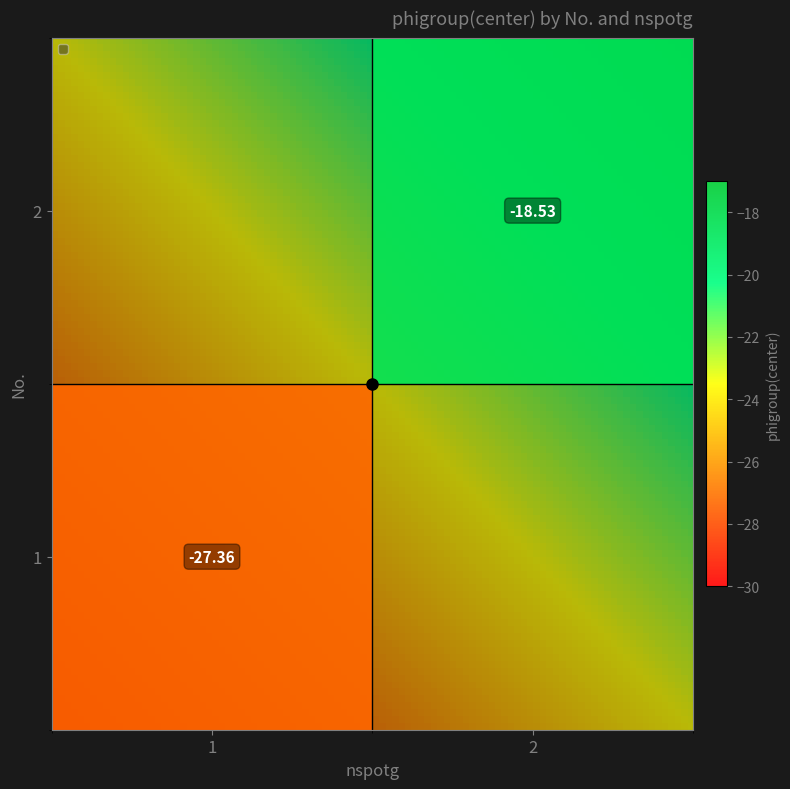

What is the difference between the maximum and minimum values in the 2 series?

18.5